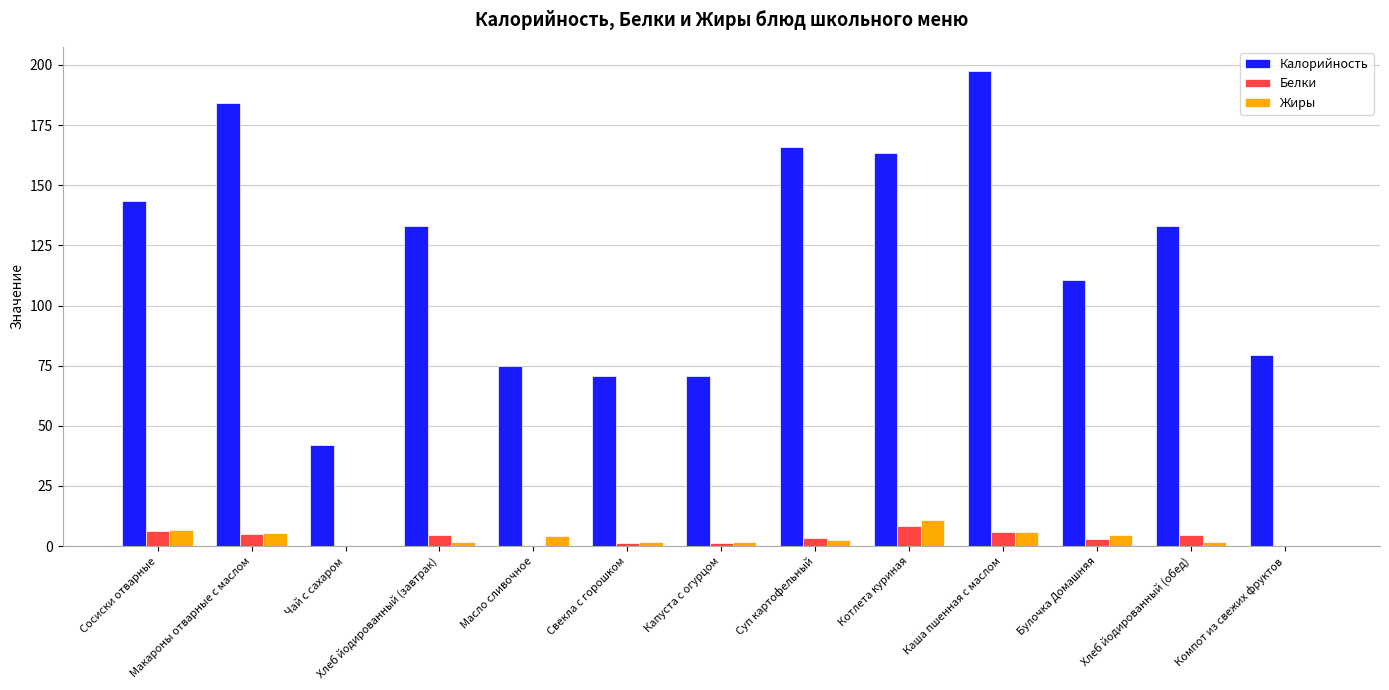

What value does the Калорийность series have at Сосиски отварные?

143.5